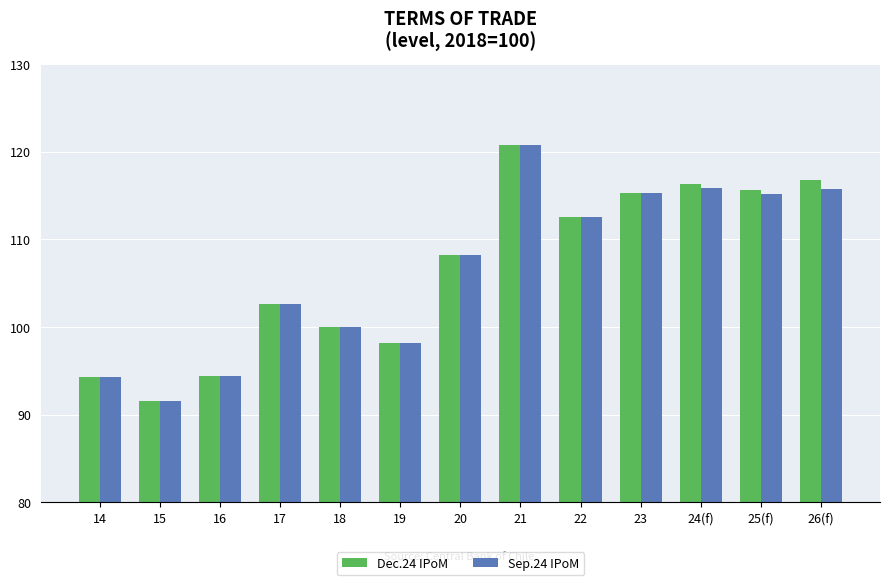

What are all the series names shown in the legend?

Dec.24 IPoM, Sep.24 IPoM